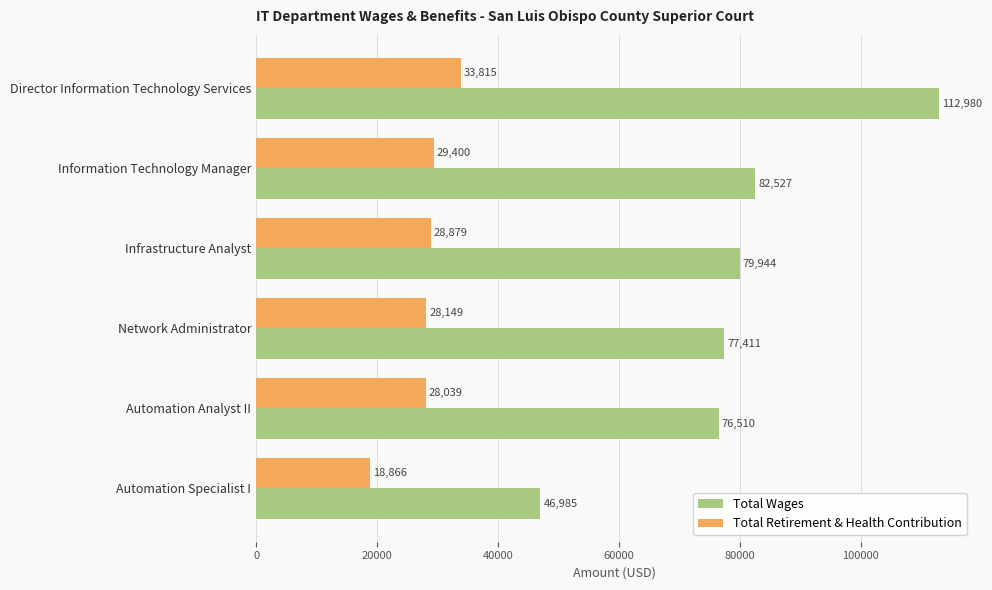

Is the value of Total Wages at Automation Analyst II greater than the value of Total Retirement & Health Contribution at Infrastructure Analyst?

Yes